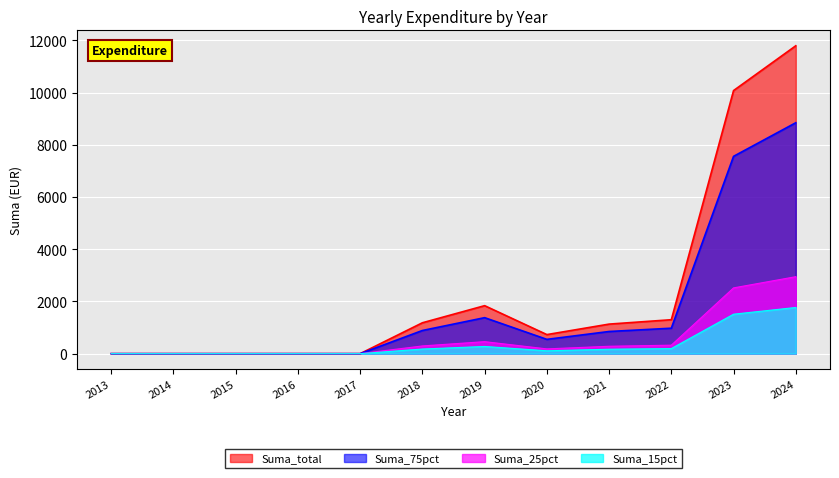

Reading right to left, transcribe all the data shown in this chart.

11792.8	10077.2	1300.0	1132.0	730.0	1838.0	1182.9	0.0	0.0	0.0	0.0	0.0